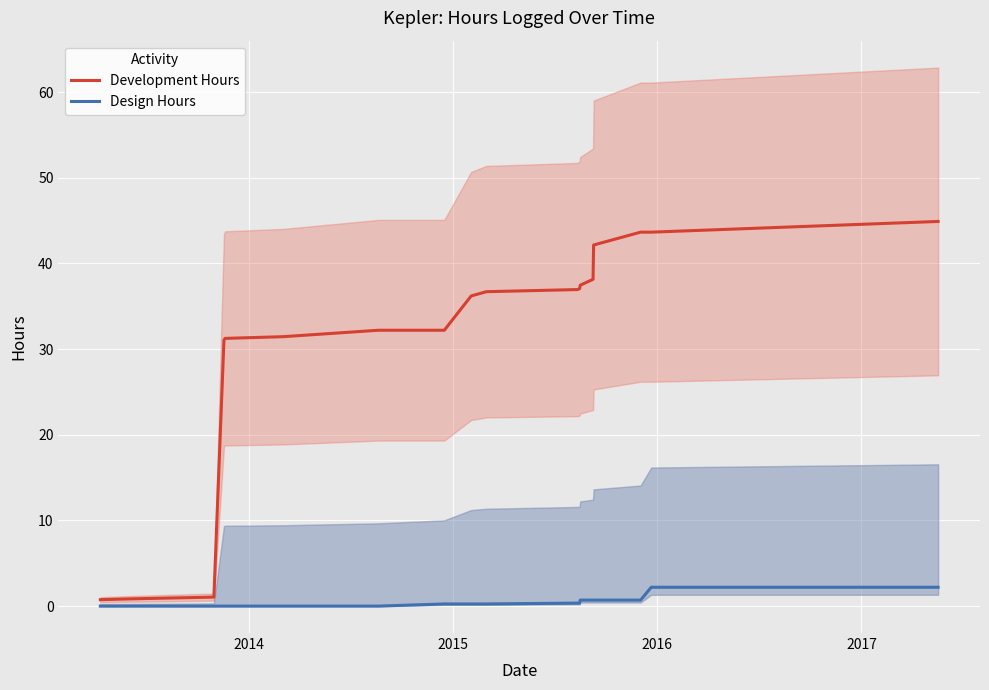

Is the value of Design Hours at 2013 greater than the value of Development Hours at 15?

No